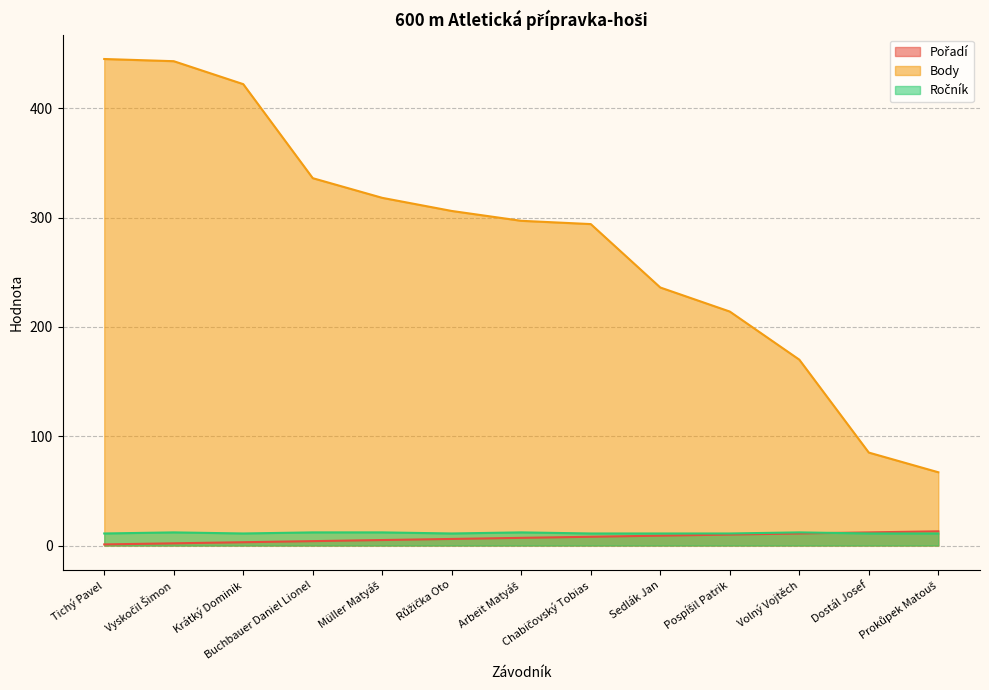

What is the average value of the Ročník series?

11